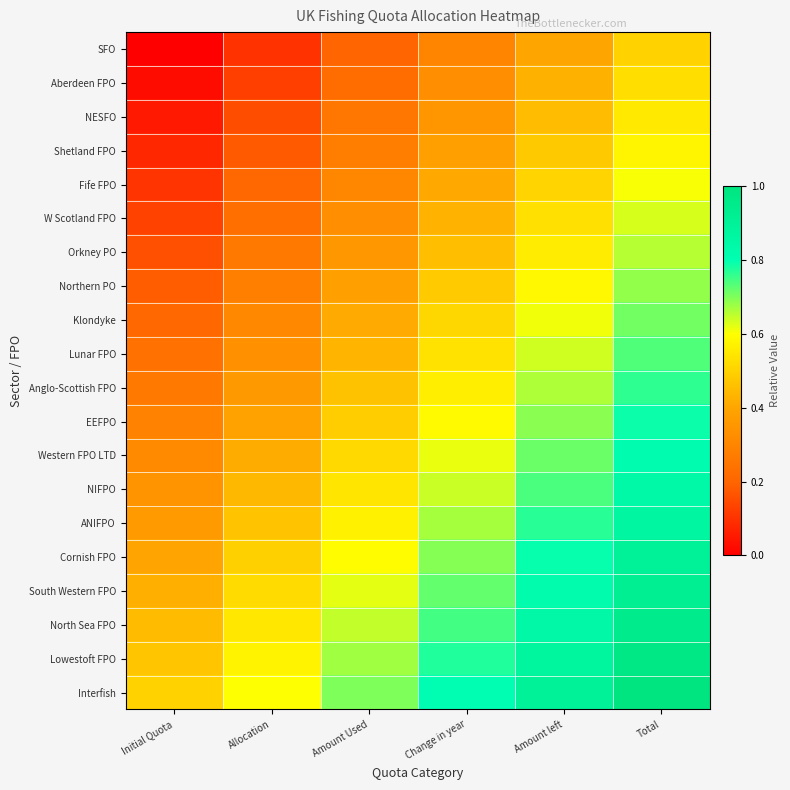

Reading left to right, what are all the values shown in this chart?

SFO: Initial Quota=0.0	Allocation=0.1	Amount Used=0.2	Change in year=0.3	Amount left=0.4	Total=0.5
Aberdeen FPO: Initial Quota=0.0	Allocation=0.1	Amount Used=0.2	Change in year=0.3	Amount left=0.4	Total=0.5
NESFO: Initial Quota=0.1	Allocation=0.2	Amount Used=0.3	Change in year=0.4	Amount left=0.5	Total=0.6
Shetland FPO: Initial Quota=0.1	Allocation=0.2	Amount Used=0.3	Change in year=0.4	Amount left=0.5	Total=0.6
Fife FPO: Initial Quota=0.1	Allocation=0.2	Amount Used=0.3	Change in year=0.4	Amount left=0.5	Total=0.6
W Scotland FPO: Initial Quota=0.1	Allocation=0.2	Amount Used=0.3	Change in year=0.4	Amount left=0.5	Total=0.6
Orkney PO: Initial Quota=0.2	Allocation=0.3	Amount Used=0.4	Change in year=0.5	Amount left=0.6	Total=0.7
Northern PO: Initial Quota=0.2	Allocation=0.3	Amount Used=0.4	Change in year=0.5	Amount left=0.6	Total=0.7
Klondyke: Initial Quota=0.2	Allocation=0.3	Amount Used=0.4	Change in year=0.5	Amount left=0.6	Total=0.7
Lunar FPO: Initial Quota=0.2	Allocation=0.3	Amount Used=0.4	Change in year=0.5	Amount left=0.6	Total=0.7
Anglo-Scottish FPO: Initial Quota=0.3	Allocation=0.4	Amount Used=0.5	Change in year=0.6	Amount left=0.7	Total=0.8
EEFPO: Initial Quota=0.3	Allocation=0.4	Amount Used=0.5	Change in year=0.6	Amount left=0.7	Total=0.8
Western FPO LTD: Initial Quota=0.3	Allocation=0.4	Amount Used=0.5	Change in year=0.6	Amount left=0.7	Total=0.8
NIFPO: Initial Quota=0.3	Allocation=0.4	Amount Used=0.5	Change in year=0.6	Amount left=0.7	Total=0.8
ANIFPO: Initial Quota=0.4	Allocation=0.5	Amount Used=0.6	Change in year=0.7	Amount left=0.8	Total=0.9
Cornish FPO: Initial Quota=0.4	Allocation=0.5	Amount Used=0.6	Change in year=0.7	Amount left=0.8	Total=0.9
South Western FPO: Initial Quota=0.4	Allocation=0.5	Amount Used=0.6	Change in year=0.7	Amount left=0.8	Total=0.9
North Sea FPO: Initial Quota=0.4	Allocation=0.5	Amount Used=0.6	Change in year=0.7	Amount left=0.8	Total=0.9
Lowestoft FPO: Initial Quota=0.5	Allocation=0.6	Amount Used=0.7	Change in year=0.8	Amount left=0.9	Total=1.0
Interfish: Initial Quota=0.5	Allocation=0.6	Amount Used=0.7	Change in year=0.8	Amount left=0.9	Total=1.0